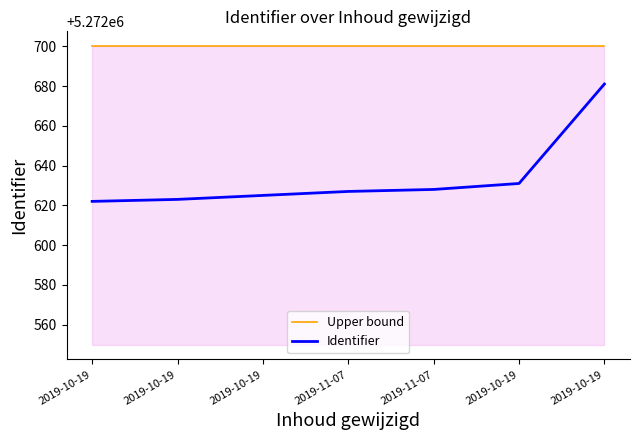

What are all the series names shown in the legend?

Upper bound, Identifier